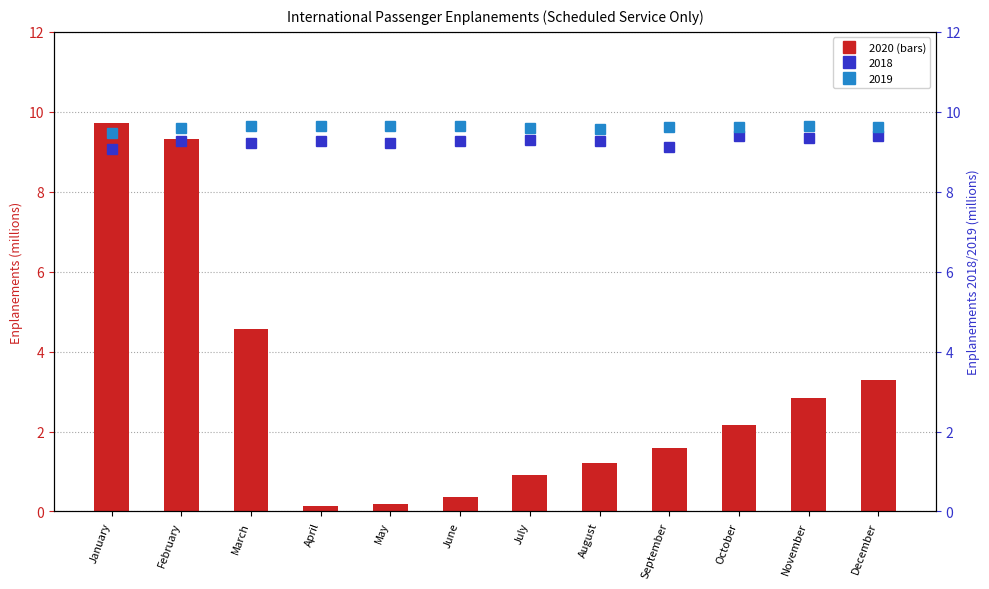

At which label is 2018 closest to 9?

January